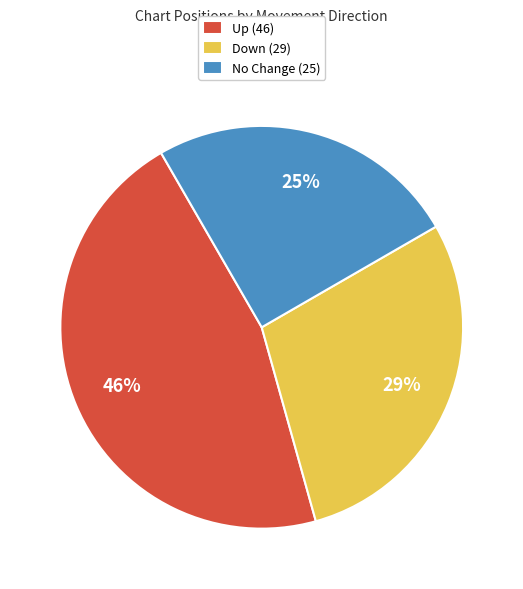

To the nearest percent, what is the difference between the Down (29) and No Change (25) slice percentages?

4%